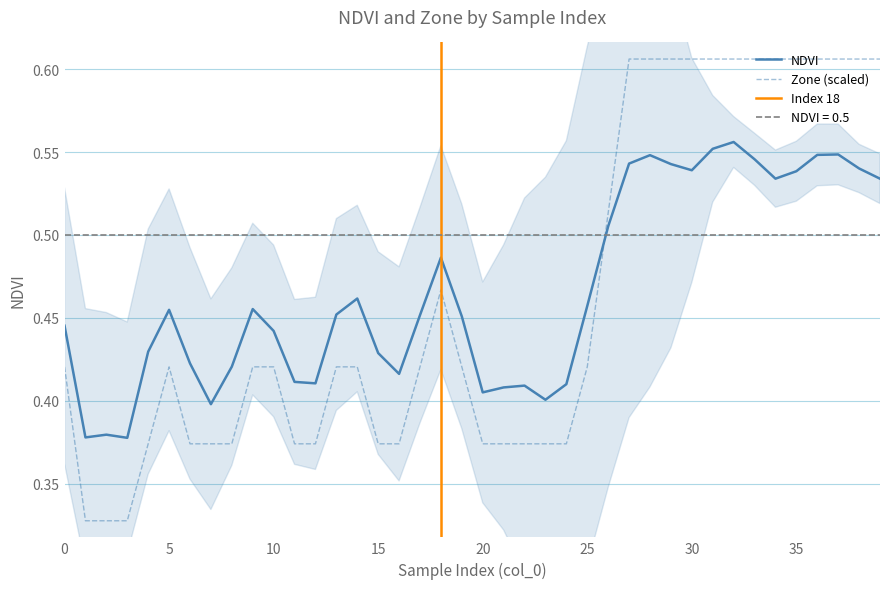

Is it true that NDVI equals 0.7 at 14?

False